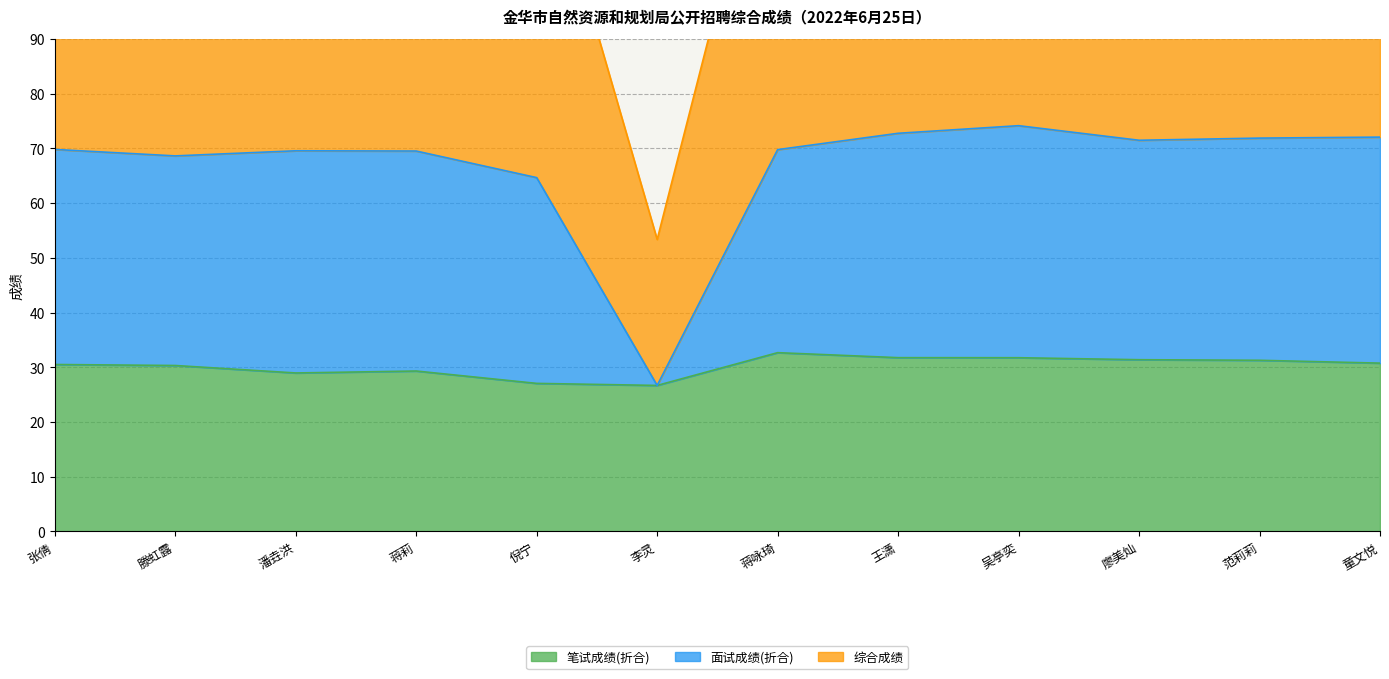

How many lines are shown in the chart?

3